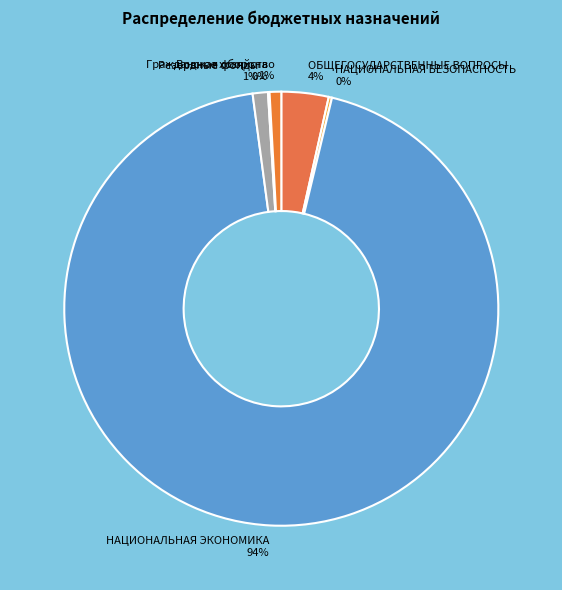

Is there a majority slice in this chart?

Yes